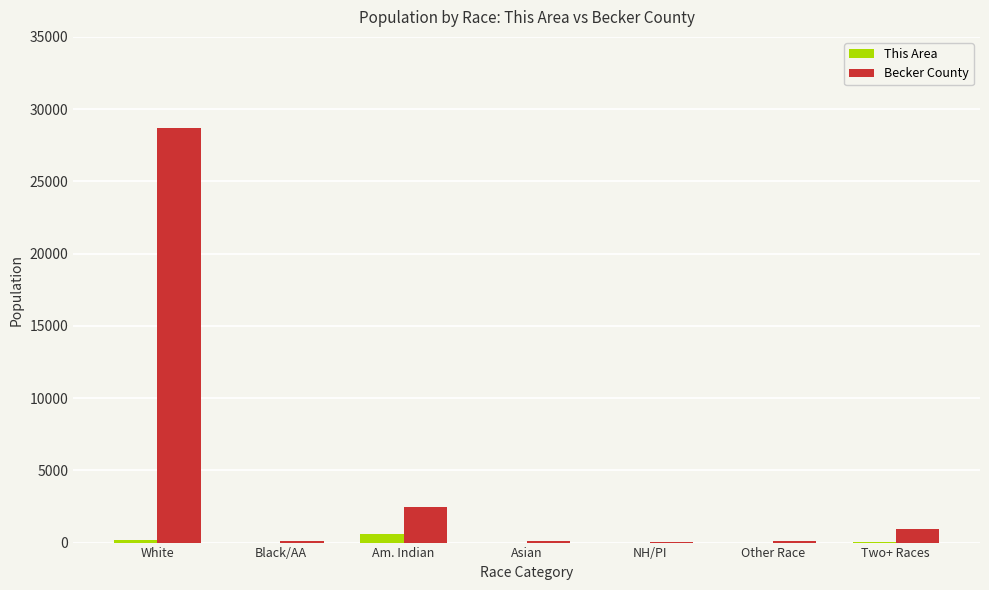

What is the greatest value displayed?

28720